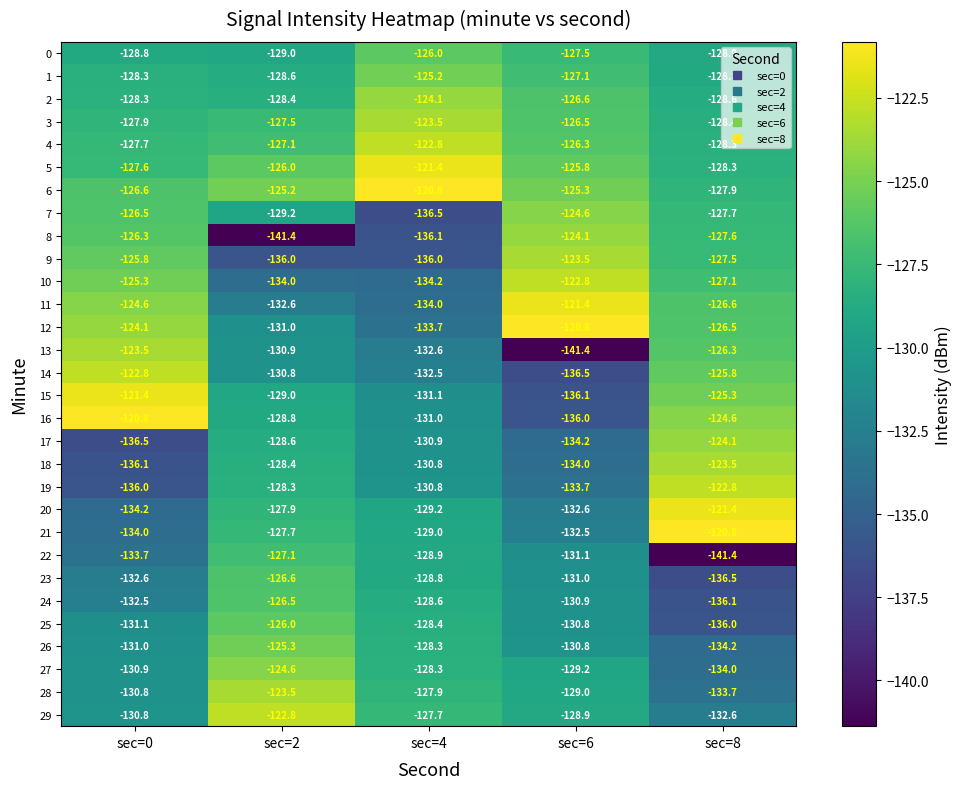

Which series changed the most between sec=4 and sec=6?

12